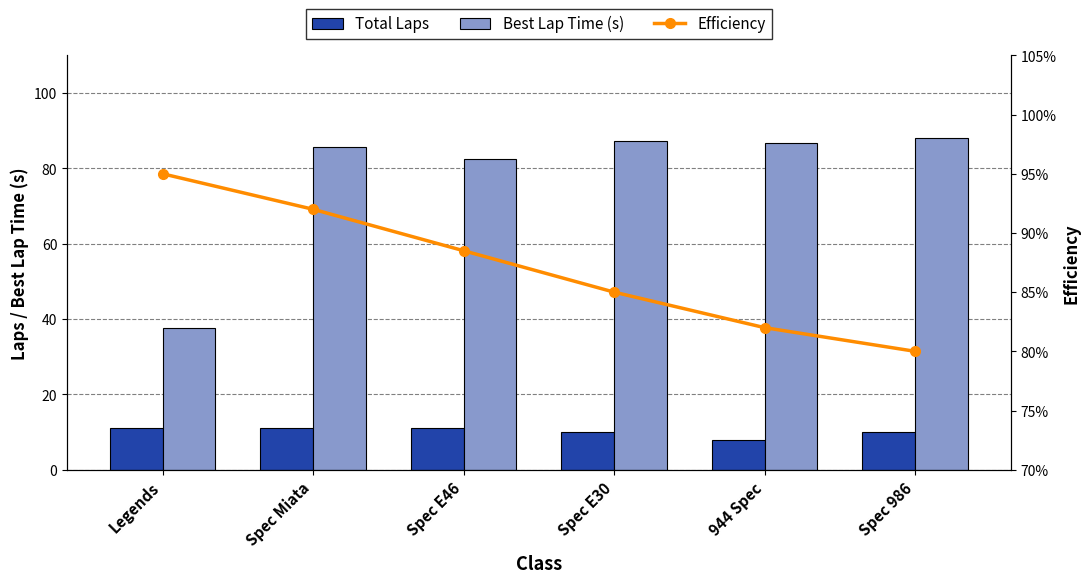

Which series has the largest total across all categories?

Efficiency